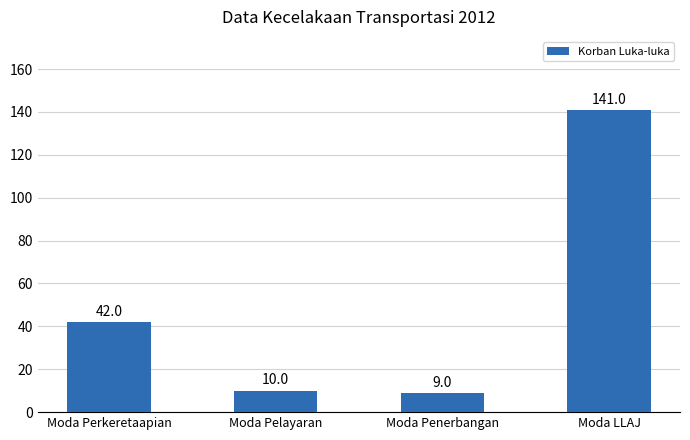

True or false: the data shows 42 at Moda Perkeretaapian.

True